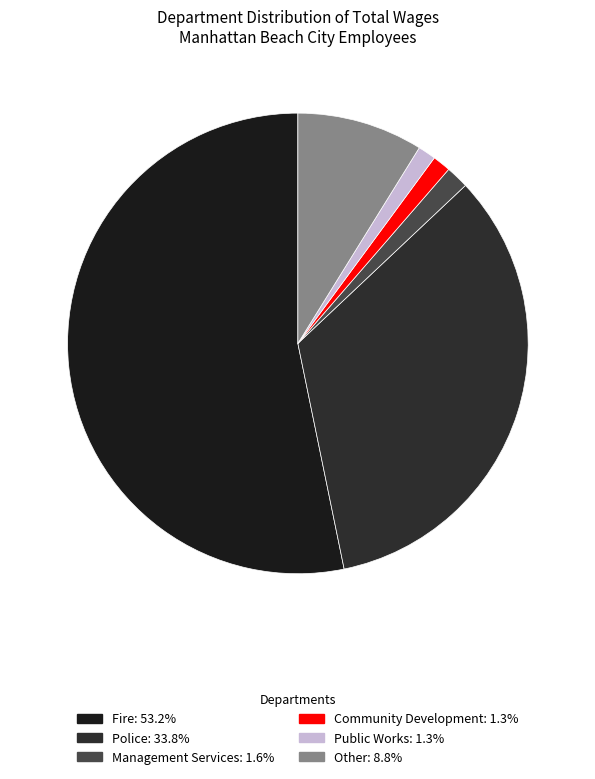

To the nearest percent, what is the combined percentage of Management Services and Other?

10%